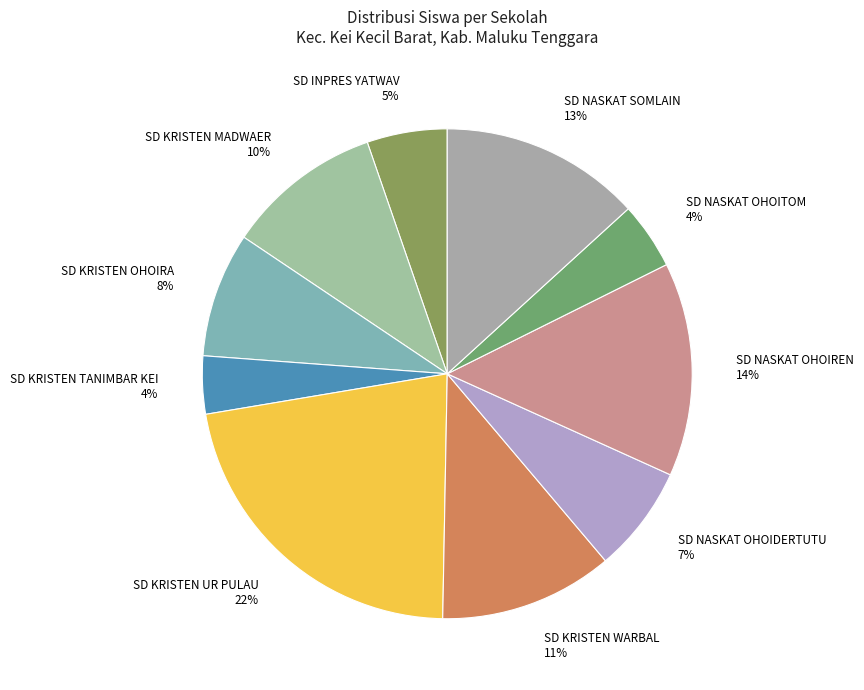

To the nearest percent, what is the difference between the largest and smallest slice percentages?

18%